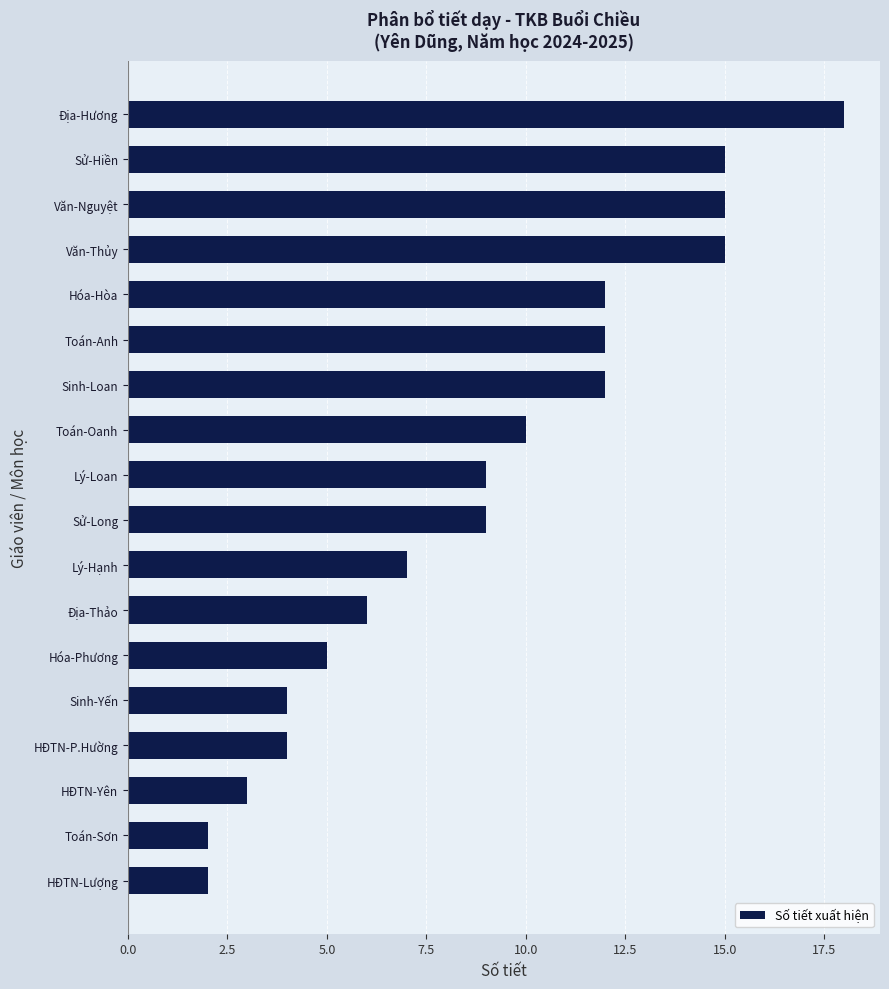

What is the label of the 17th bar from the top?

Toán-Sơn